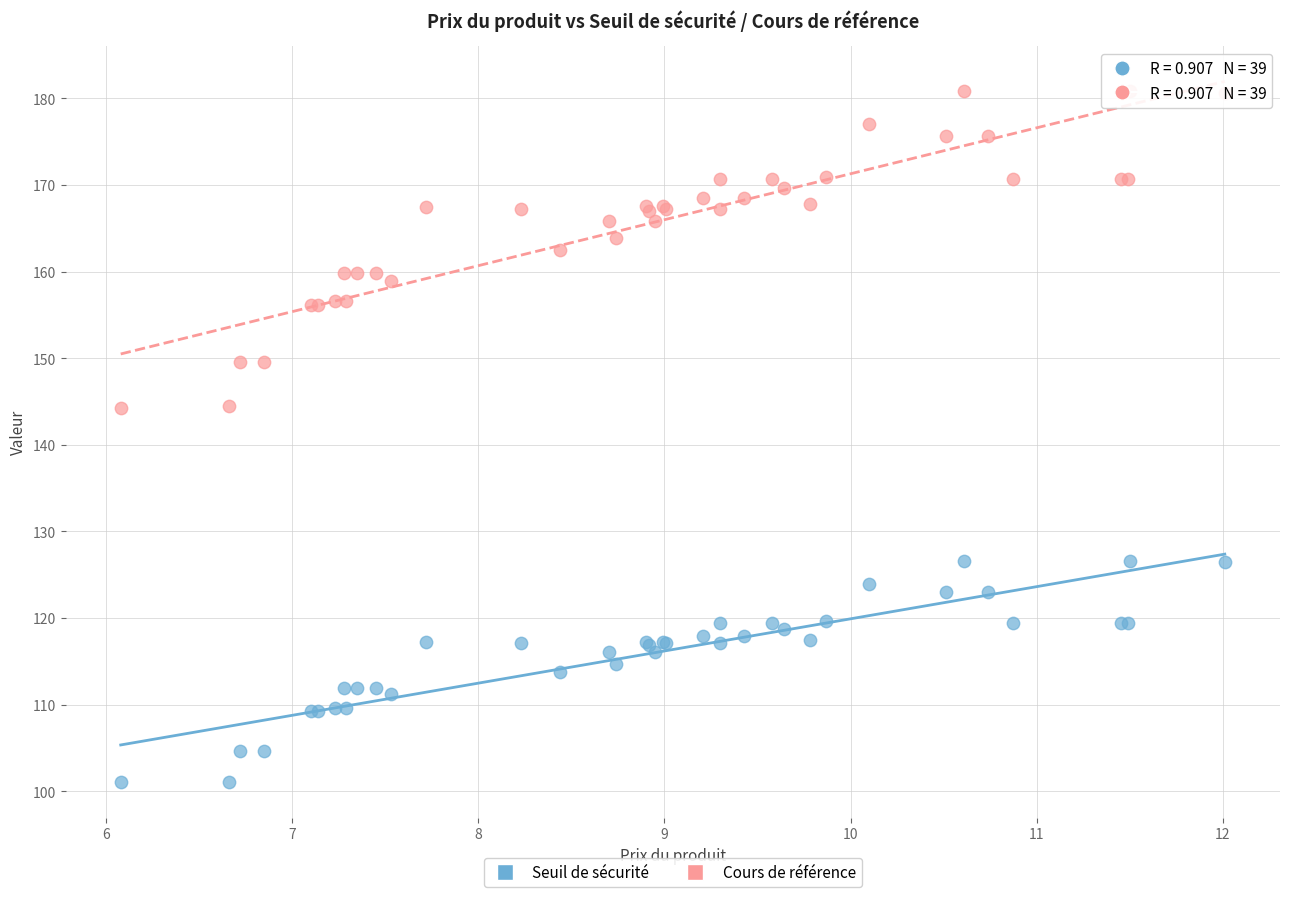

Which series contains the lowest Y value?

Seuil de sécurité